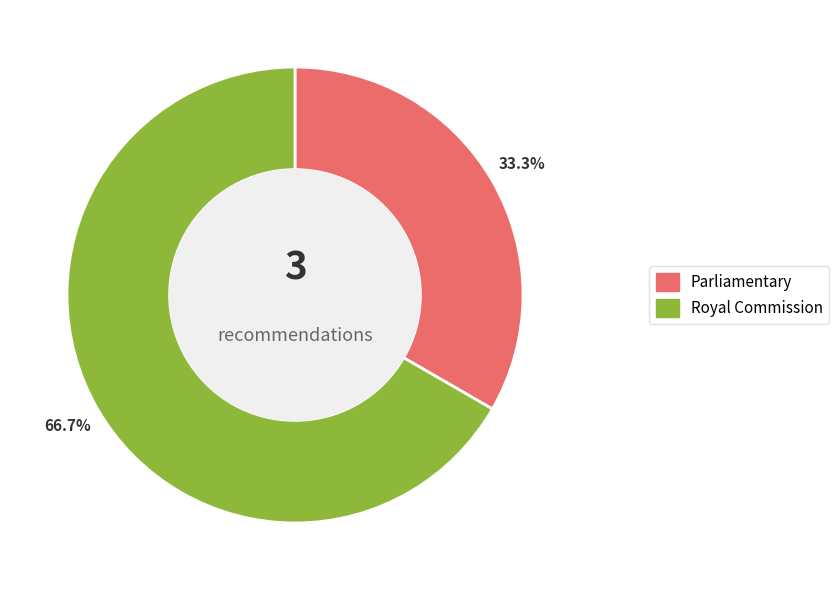

Count the number of slices in the pie.

2